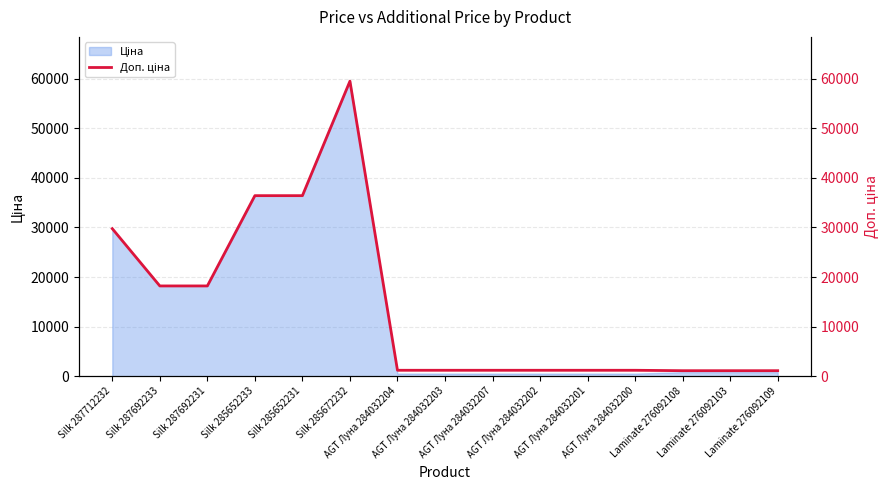

Rank the categories by value from highest to lowest.

Silk 285672232, Silk 285652233, Silk 285652231, Silk 287712232, Silk 287692233, Silk 287692231, AGT Луна 284032204, AGT Луна 284032203, AGT Луна 284032207, AGT Луна 284032202, AGT Луна 284032201, AGT Луна 284032200, Laminate 276092108, Laminate 276092103, Laminate 276092109